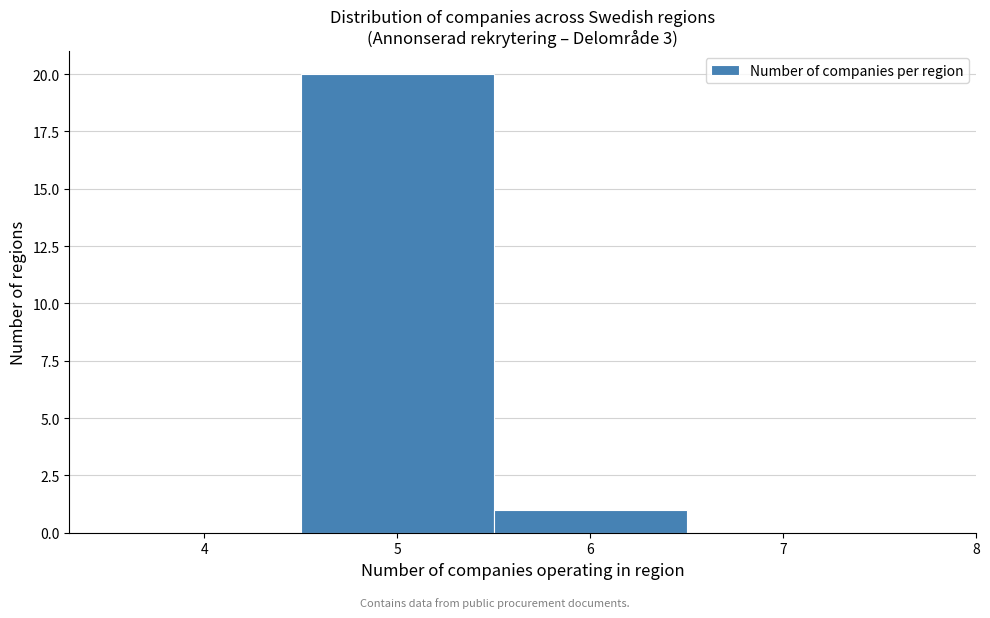

Reading left to right, list every bar in this chart as the range it spans on the x-axis followed by its height. The values are not printed on the chart, so give them approximately, as read against the axis.

3.5 to 4.5: 0
4.5 to 5.5: 20
5.5 to 6.5: 1
6.5 to 7.5: 0